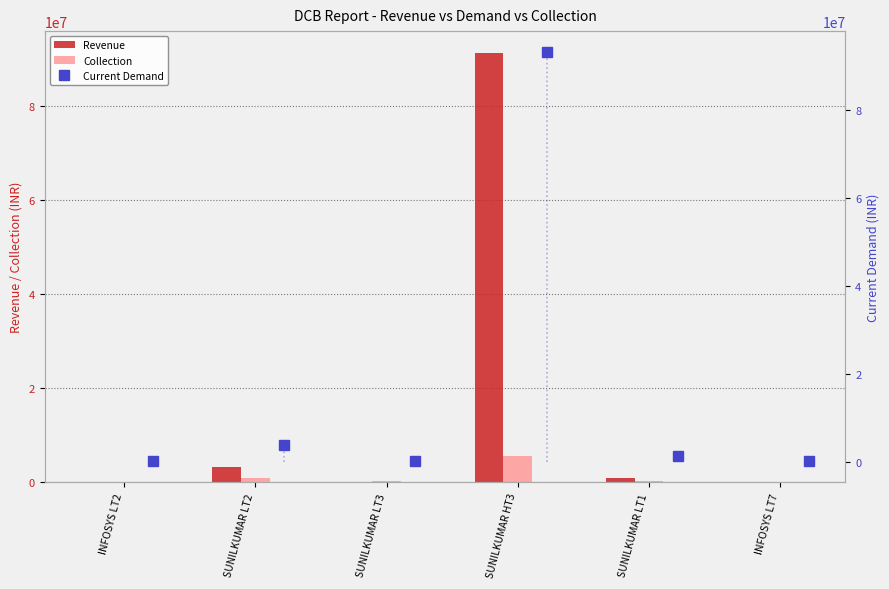

Count the number of data series in this chart.

3